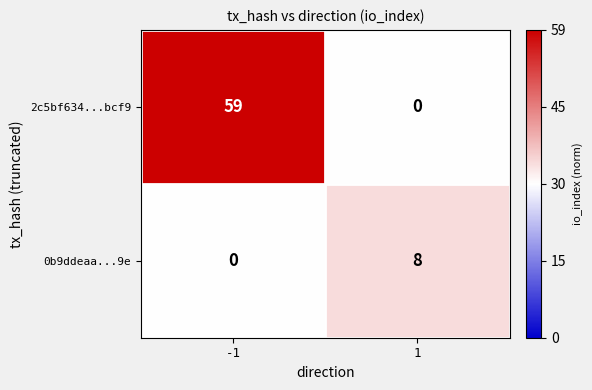

What is the average value of the 0b9ddeaa...9e series?

4